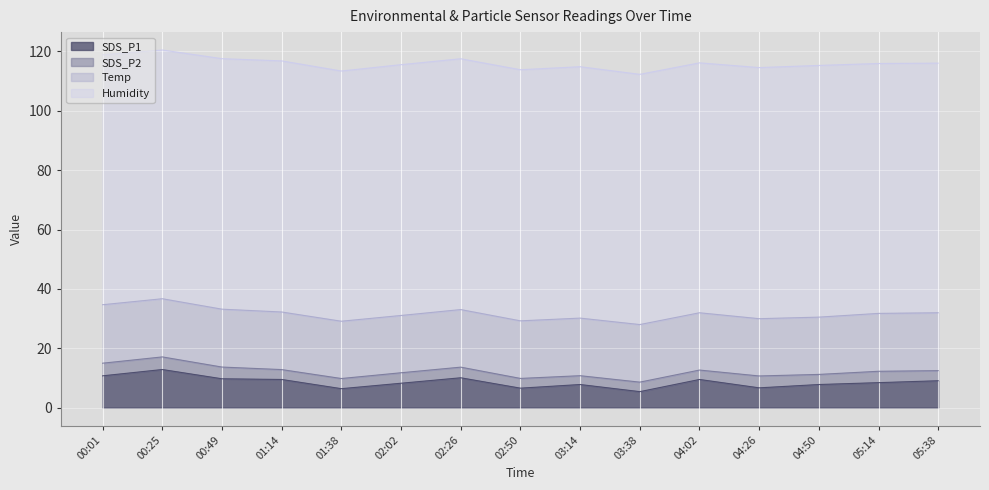

Reading left to right, what are all the values shown in this chart?

SDS_P1: 10.7	12.8	9.7	9.5	6.4	8.2	10.1	6.6	7.8	5.4	9.5	6.7	7.8	8.4	9.1
SDS_P2: 4.2	4.2	4.0	3.3	3.4	3.5	3.6	3.3	3.0	3.2	3.2	4.0	3.4	3.8	3.4
Temp: 19.7	19.6	19.5	19.4	19.3	19.3	19.4	19.4	19.4	19.4	19.3	19.3	19.3	19.5	19.5
Humidity: 84.2	83.8	84.4	84.6	84.3	84.5	84.5	84.6	84.7	84.3	84.2	84.6	84.8	84.2	84.1